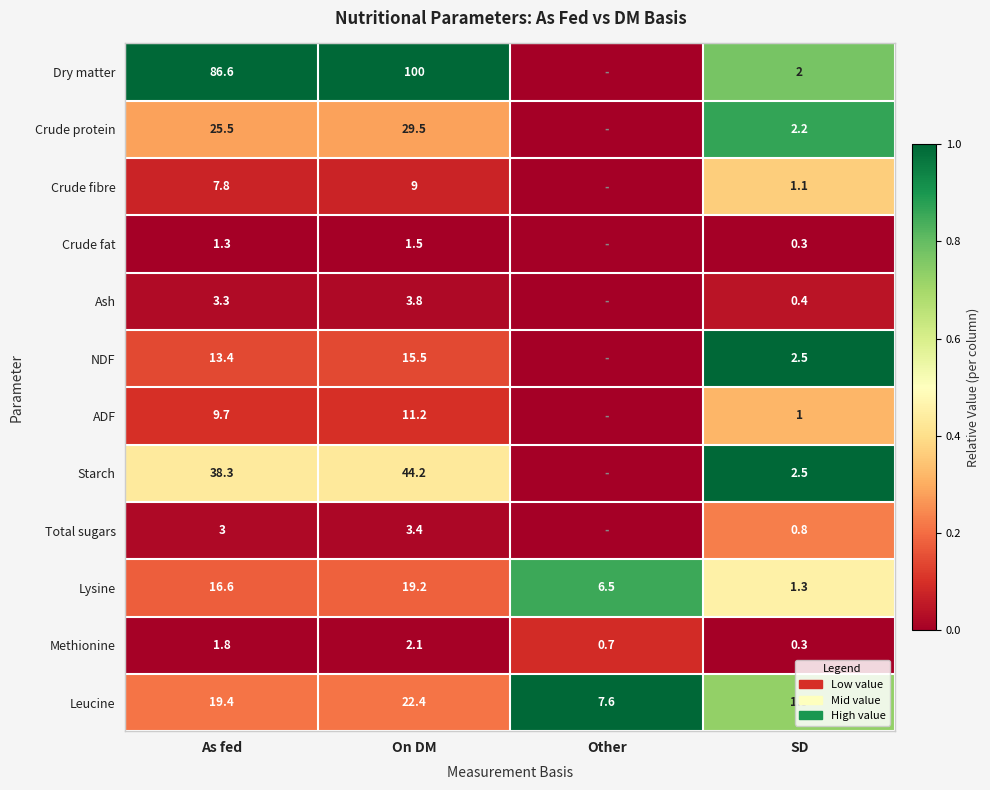

What is the sum of the Total sugars values at As fed and SD?

3.8